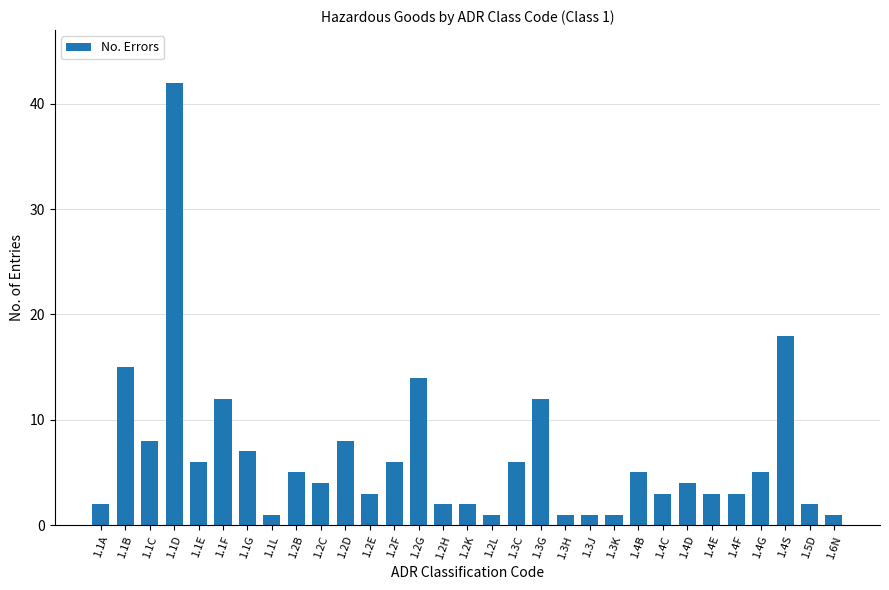

Where is the data nearest to the value 21?

1.4S